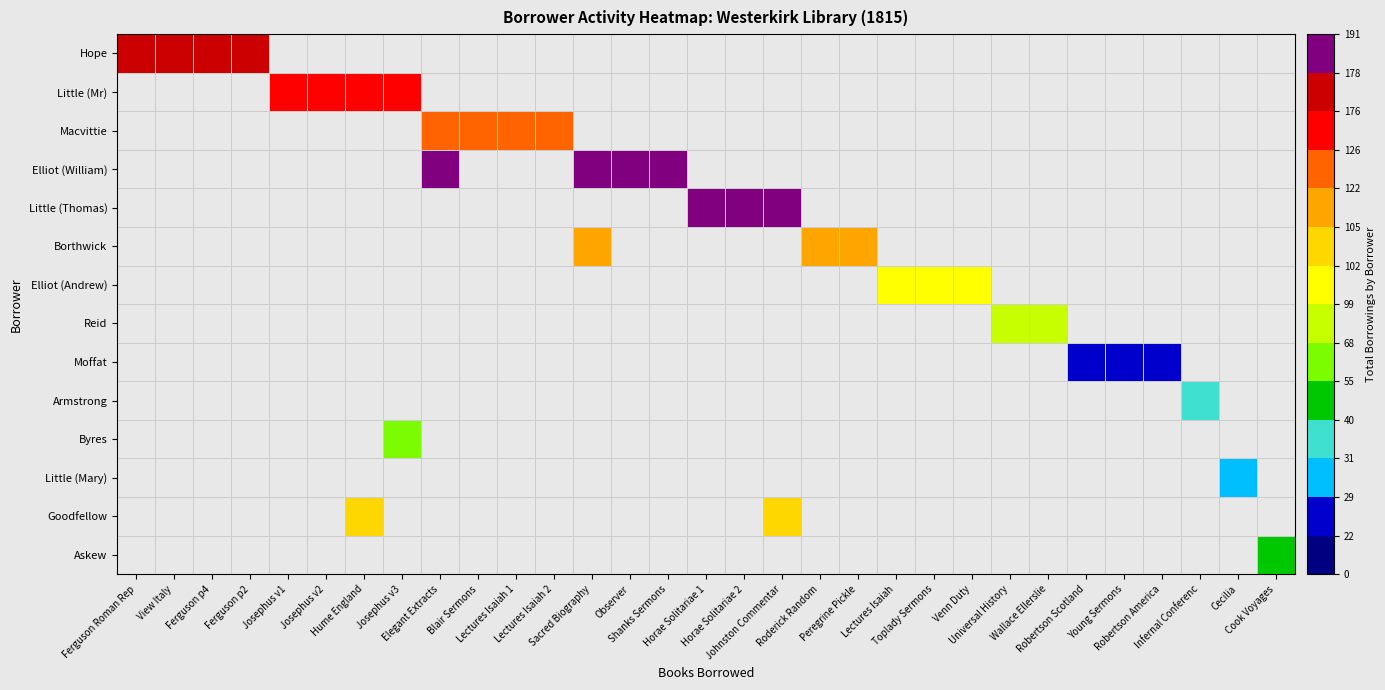

Is the value of Macvittie at Blair Sermons greater than the value of Little (Mary) at Sacred Biography?

No